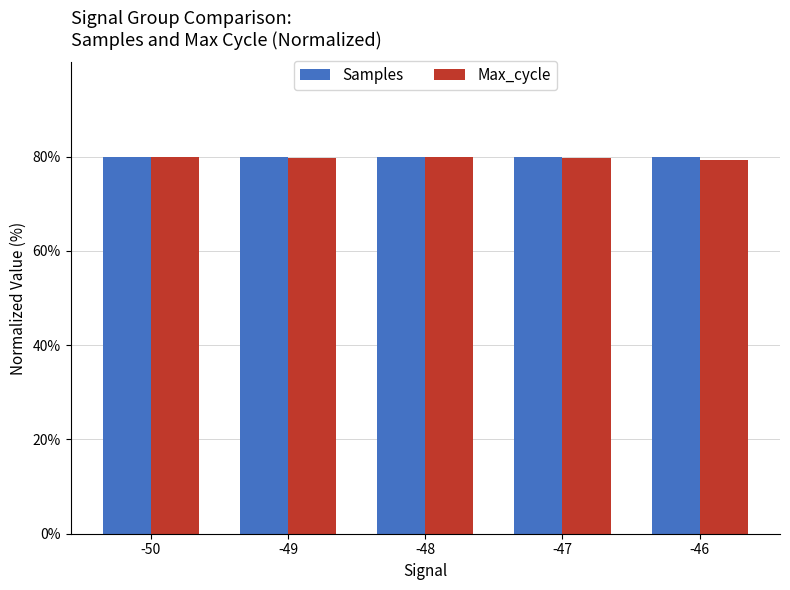

How many bars are there in each group?

2